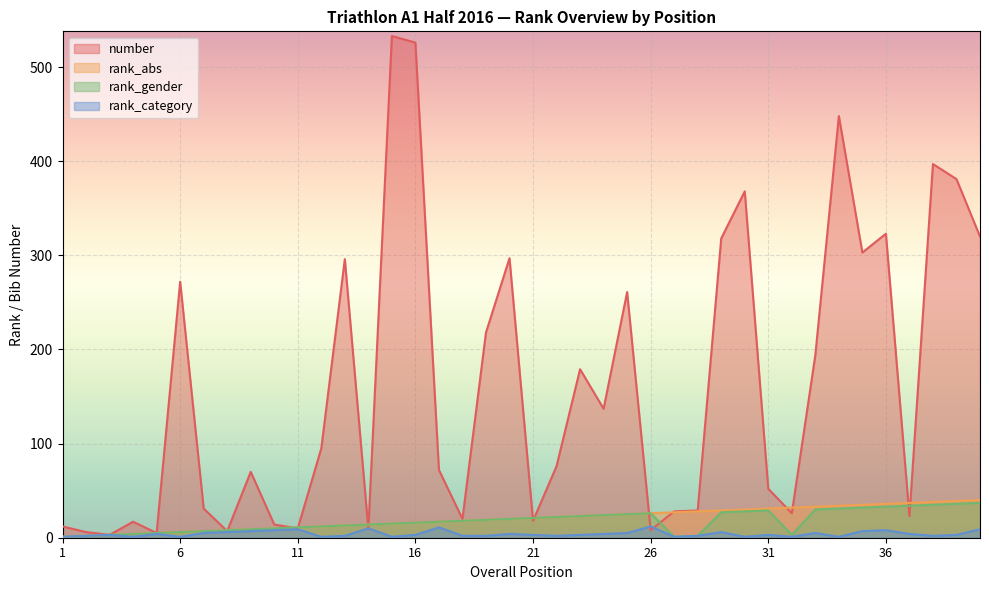

What are all the series names shown in the legend?

number, rank_abs, rank_gender, rank_category